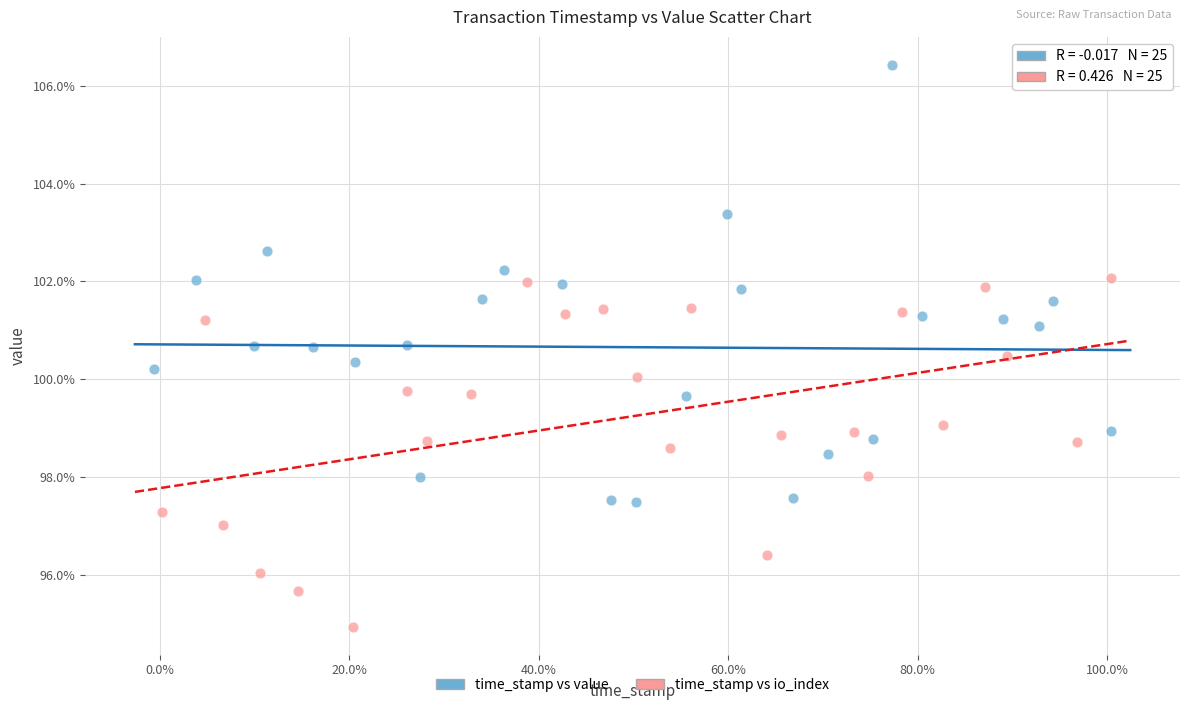

What are all the series names shown in the legend?

time_stamp vs value, time_stamp vs io_index